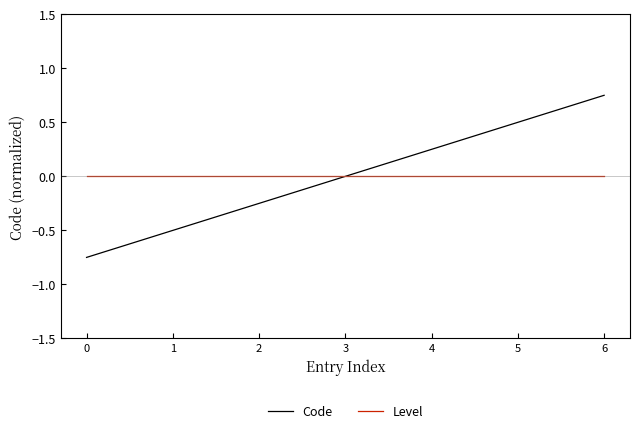

At which category is the sum across all series the highest?

6